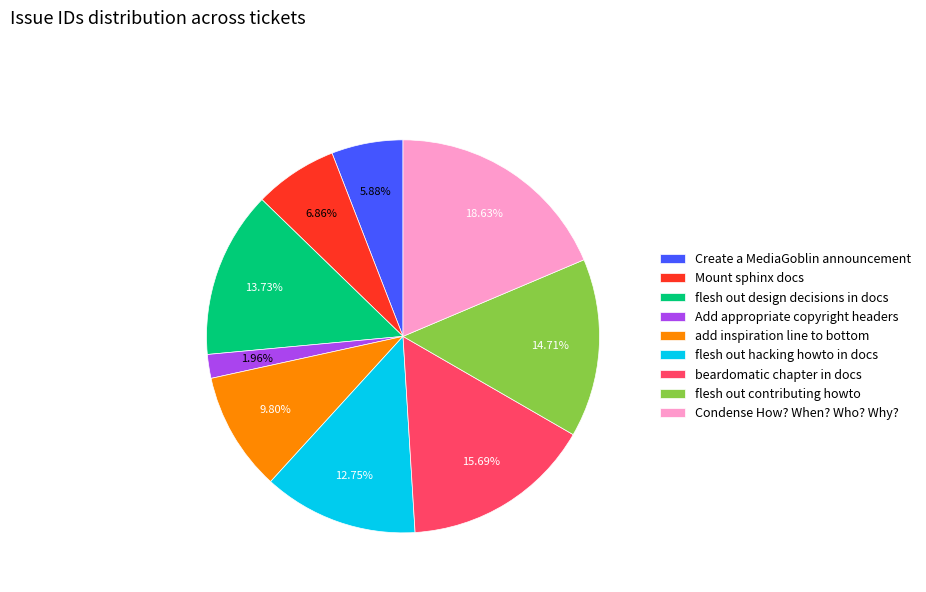

Which slice is the smallest?

Add appropriate copyright headers